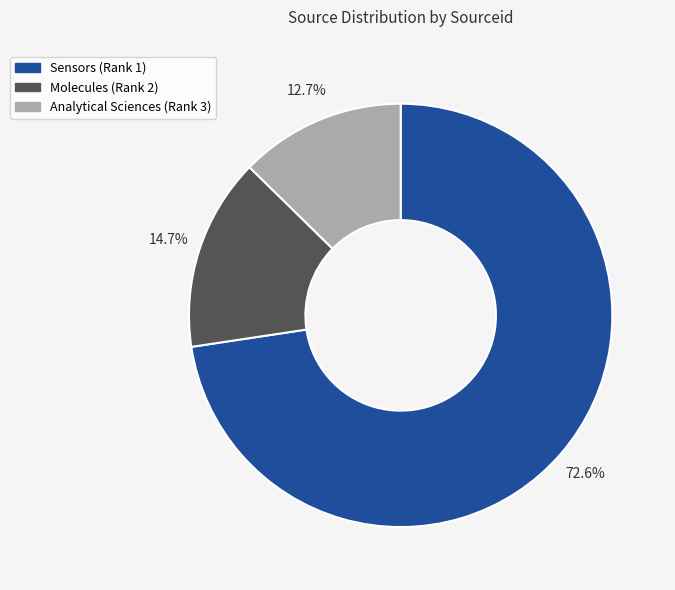

Is Molecules (Rank 2) the majority of the pie?

No